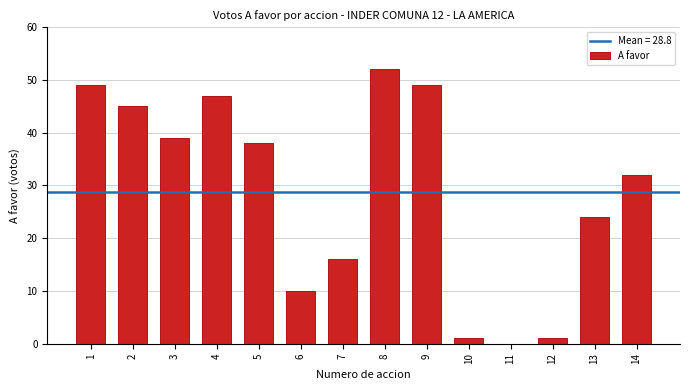

Reading right to left, what are all the values shown in this chart?

14=32	13=24	12=1	11=0	10=1	9=49	8=52	7=16	6=10	5=38	4=47	3=39	2=45	1=49